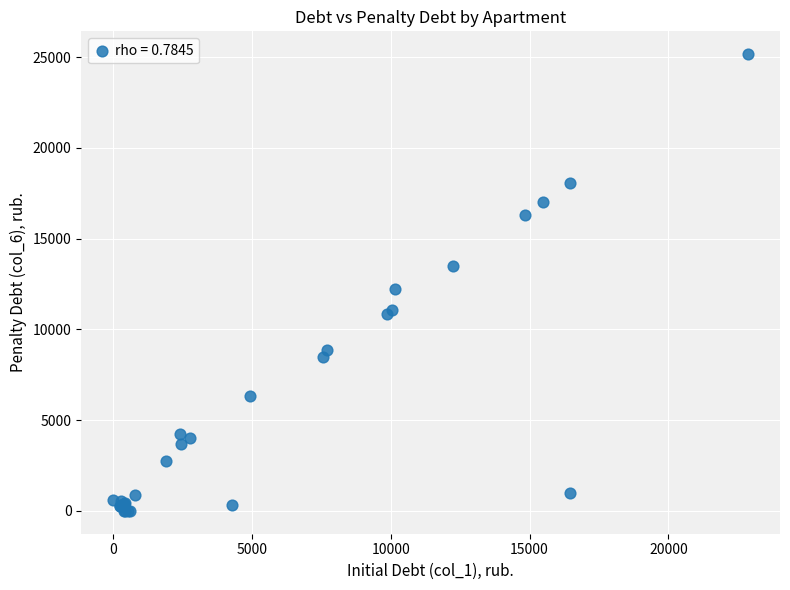

What Y value in the scatter plot is closest to 12578?

12199.6